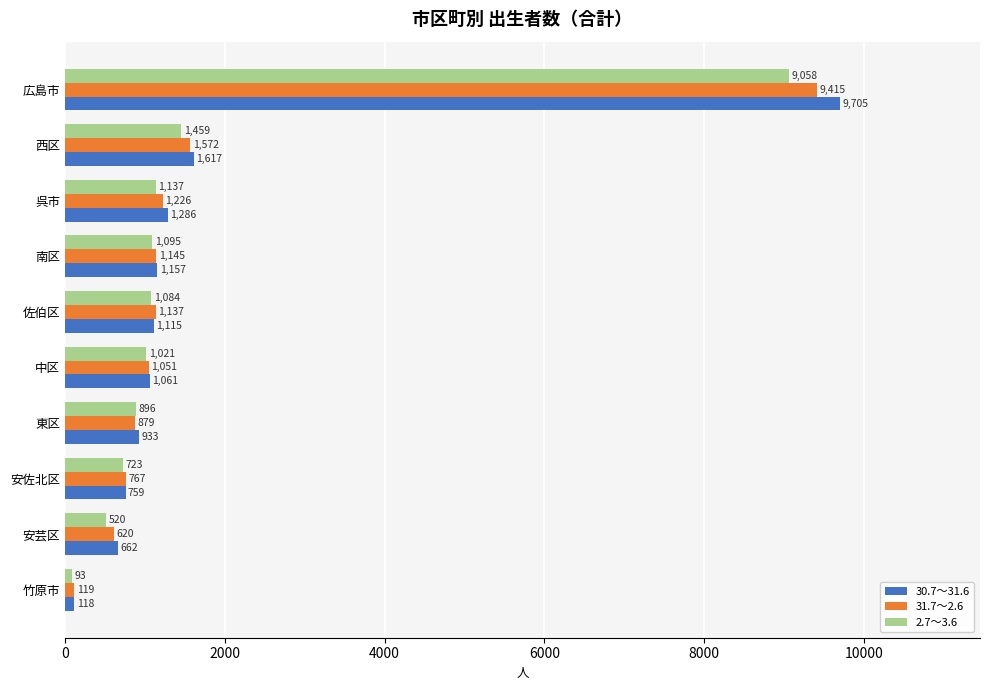

What is the minimum value shown in the chart?

93